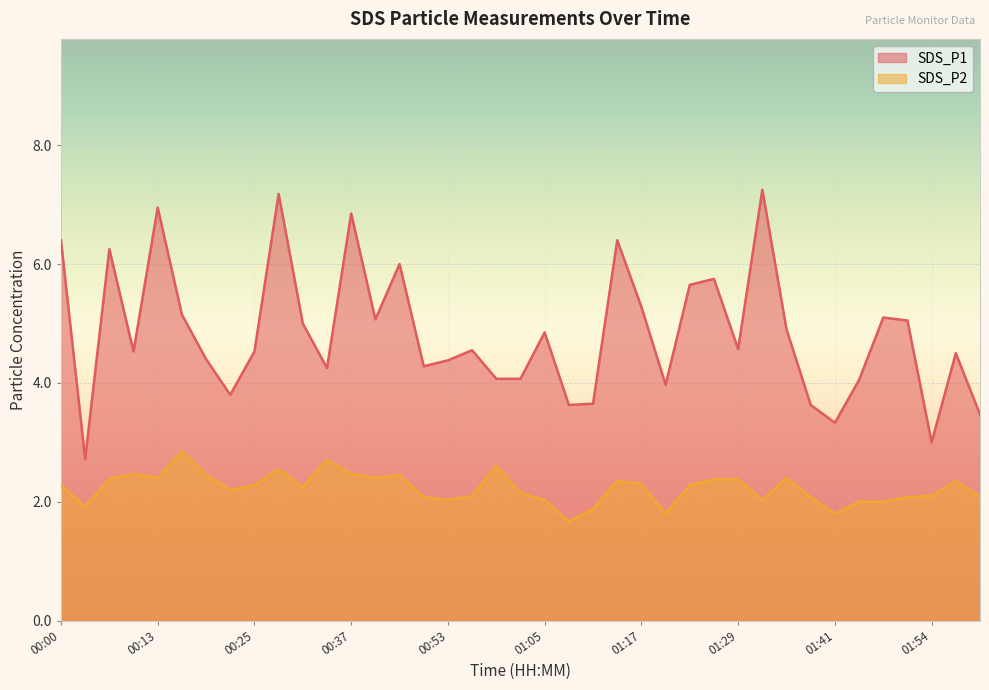

At which label does SDS_P2 reach its minimum?

01:08